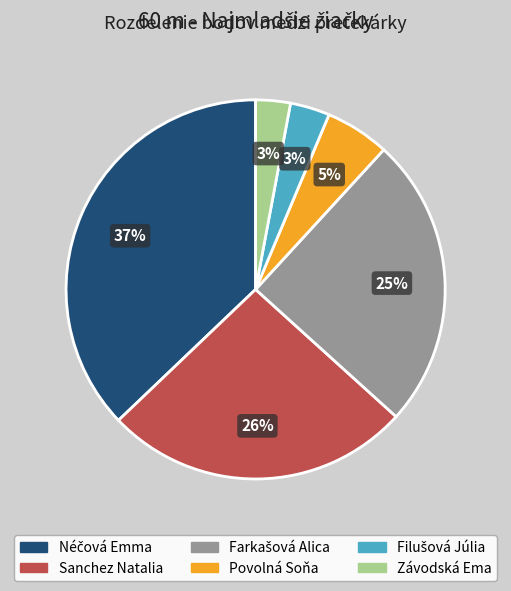

To the nearest percent, what is the difference between the largest and smallest slice percentages?

34%